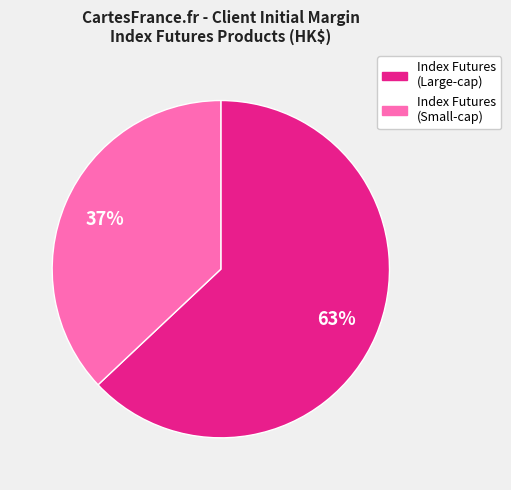

The Index Futures (Small-cap) slice represents 37% of the pie. True or false?

True